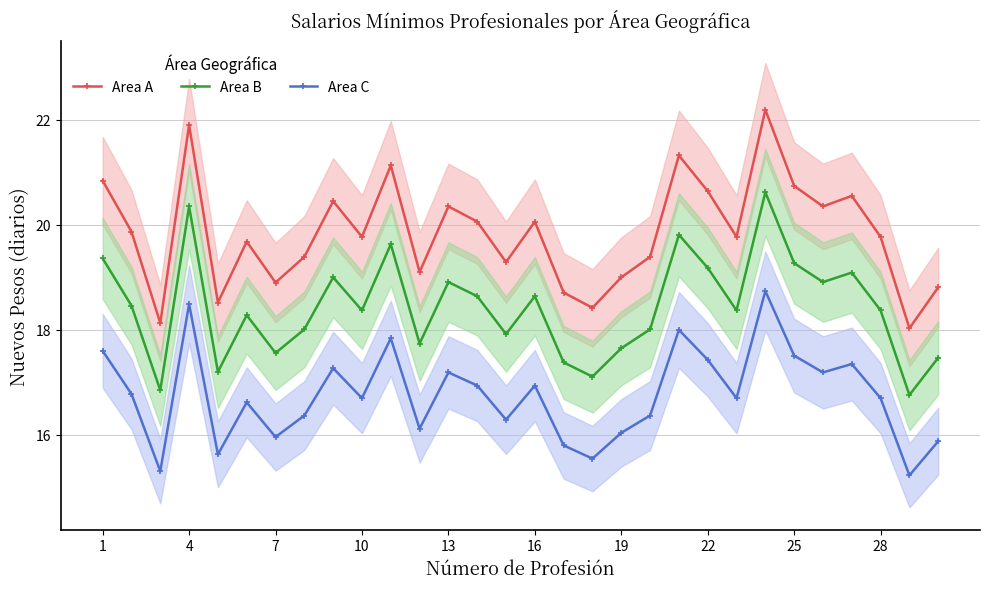

True or false: Area A has more than 0 points higher than both neighbors.

True